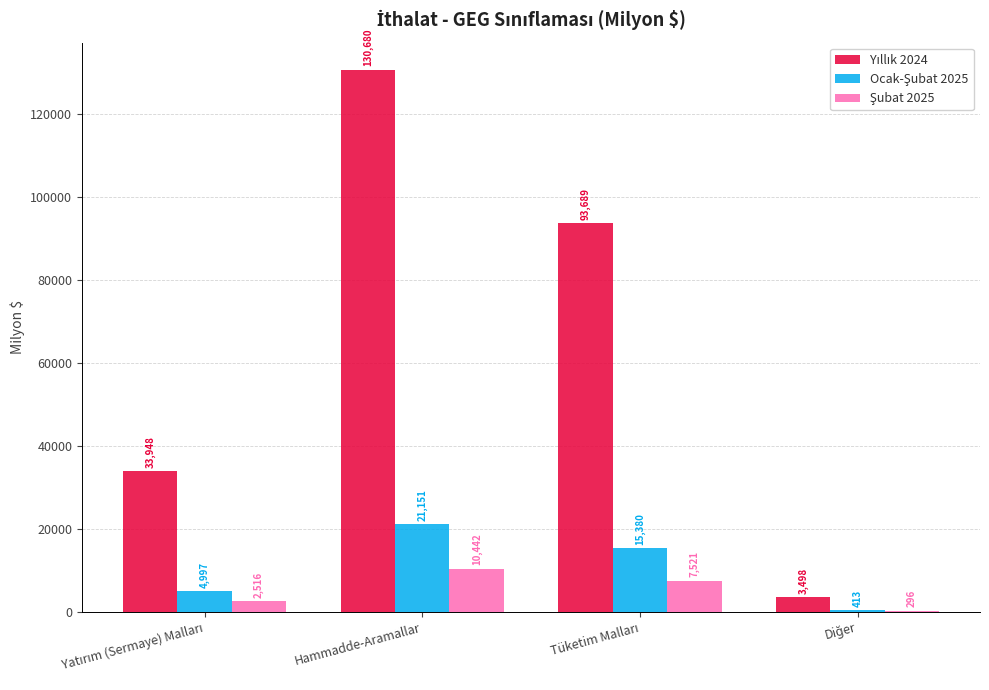

What is the greatest value displayed?

130679.8